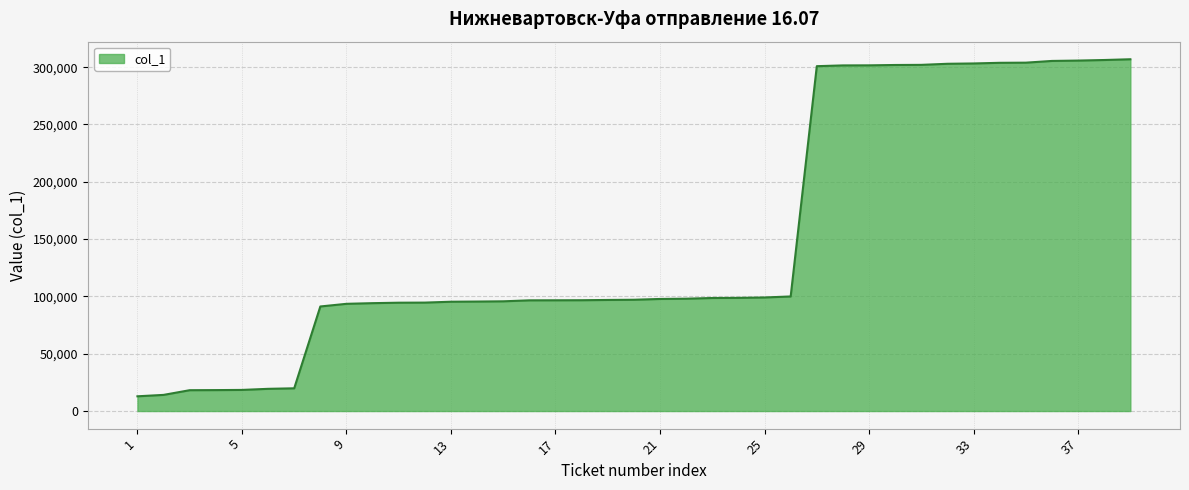

What is the difference between the maximum and minimum values?

294057